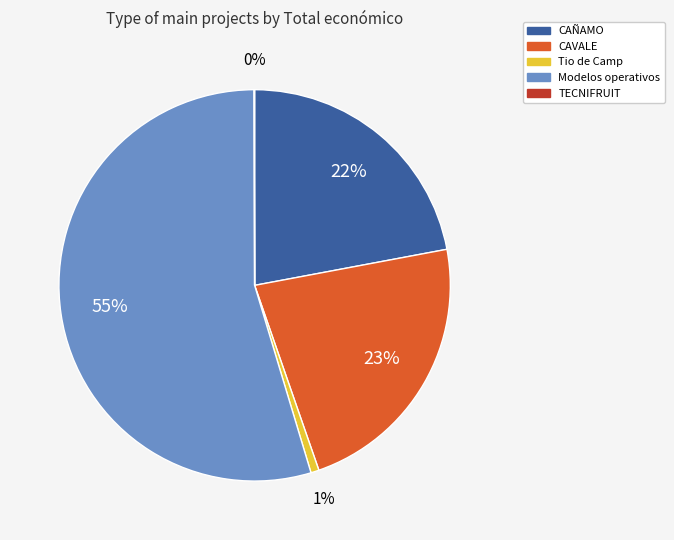

Does any single category account for the majority?

Yes